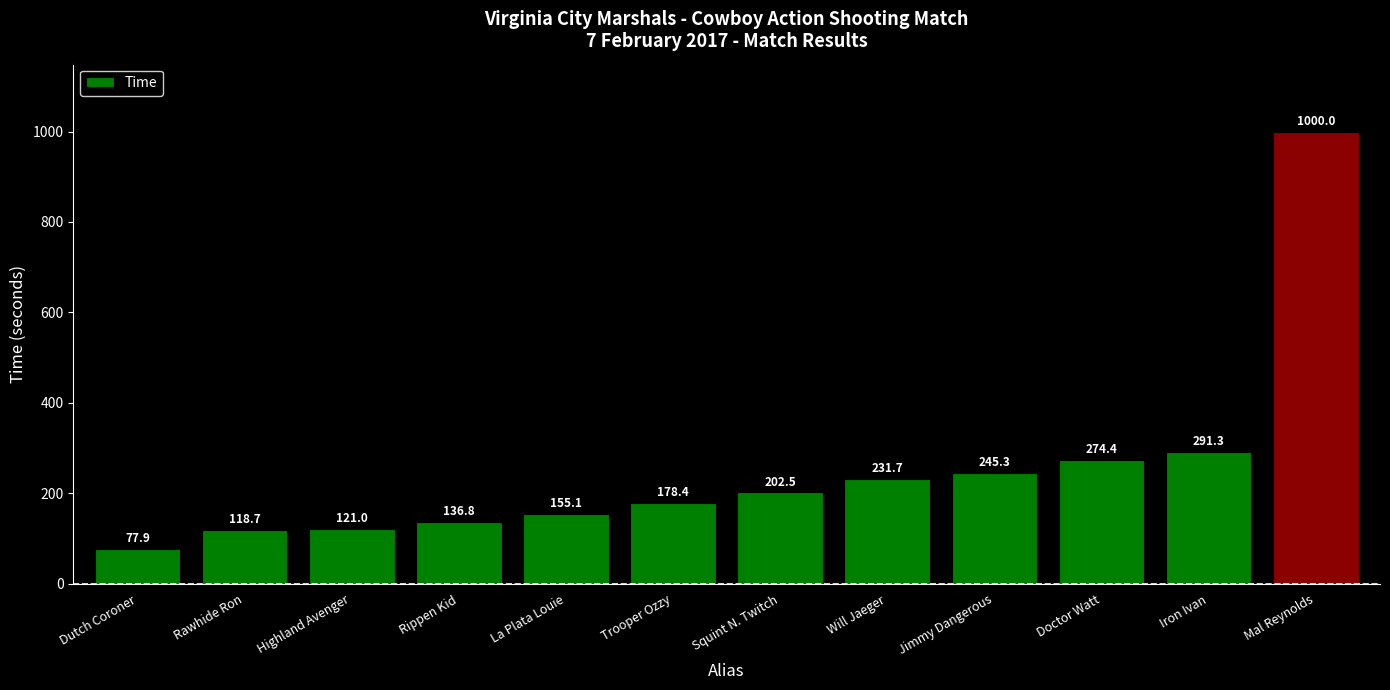

Between Dutch Coroner and Rippen Kid, which is larger?

Rippen Kid